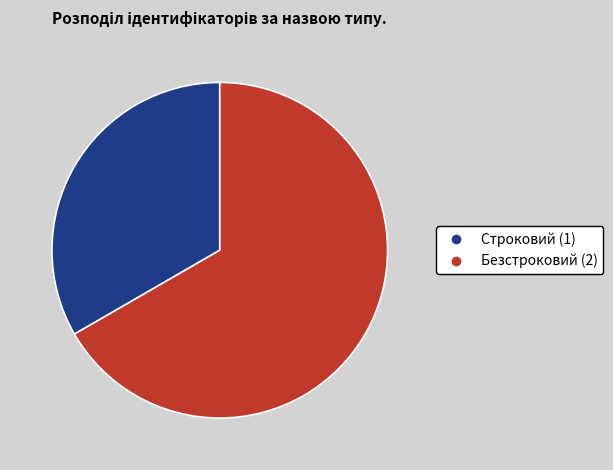

Combined, do Безстроковий and Строковий account for over 50%?

Yes